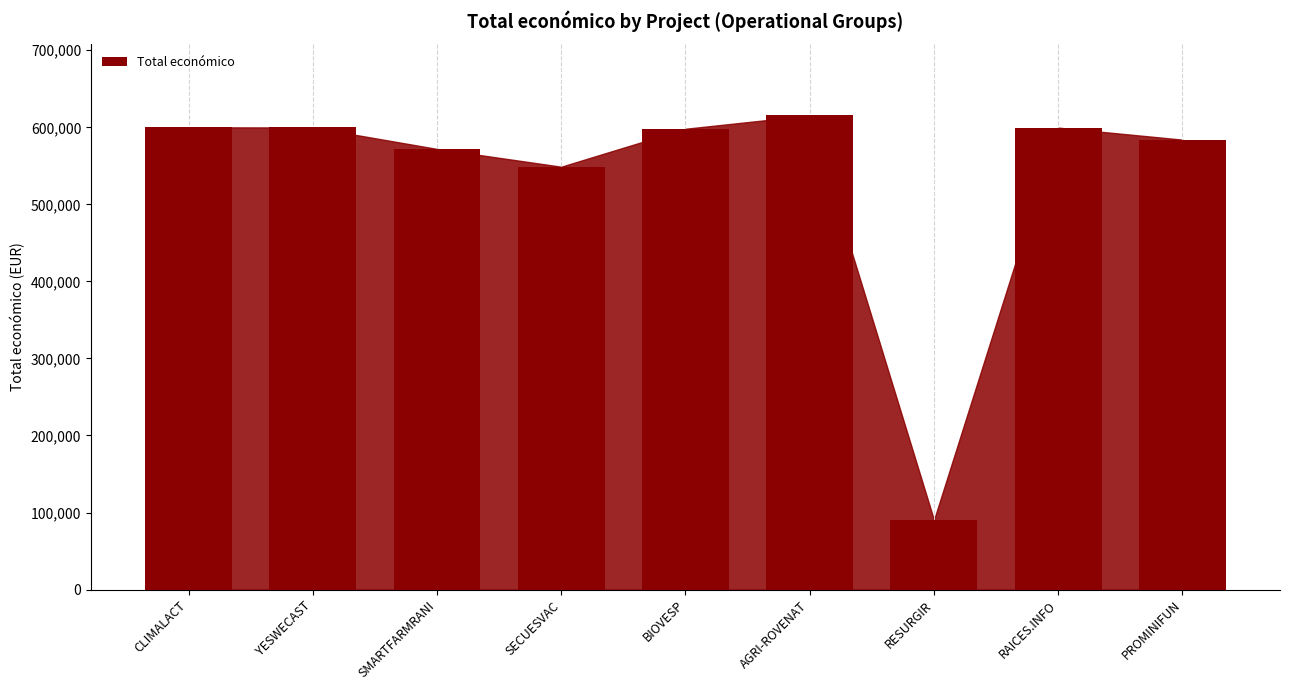

What is the label of the 5th bar from the left?

BIOVESP